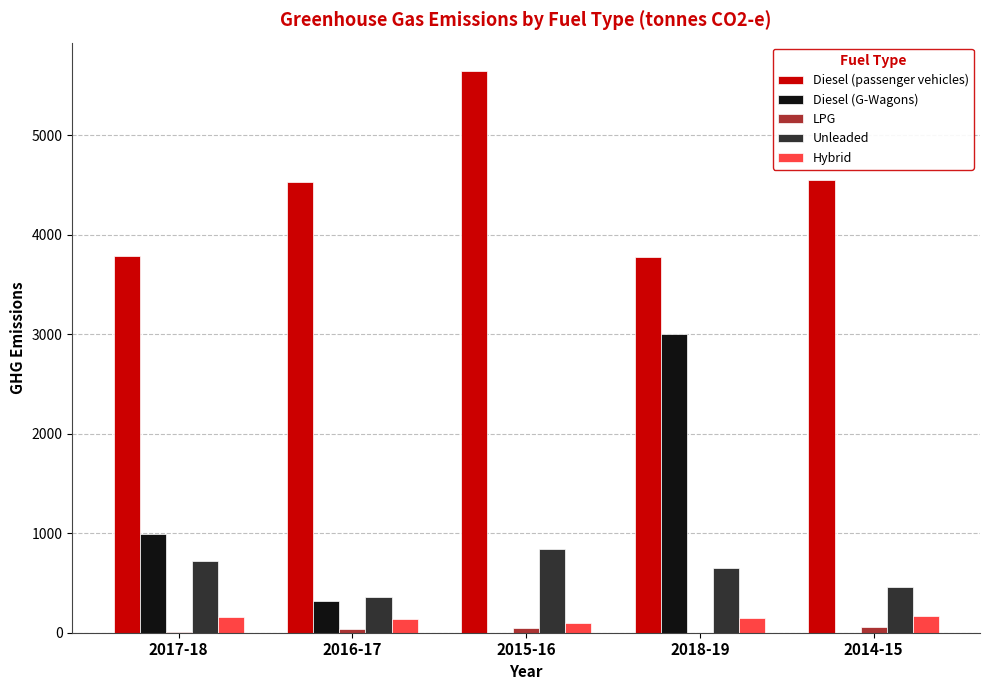

What is the maximum value for Diesel (passenger vehicles)?

5647